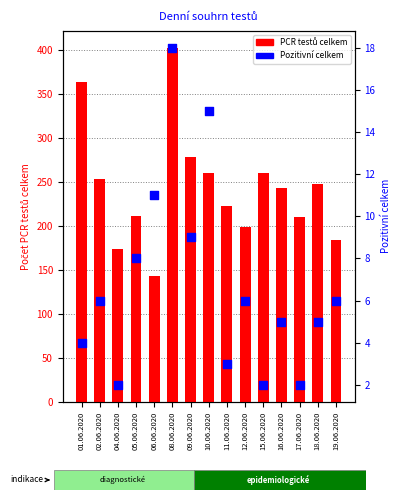

At how many categories does at least one series exceed 370?

1